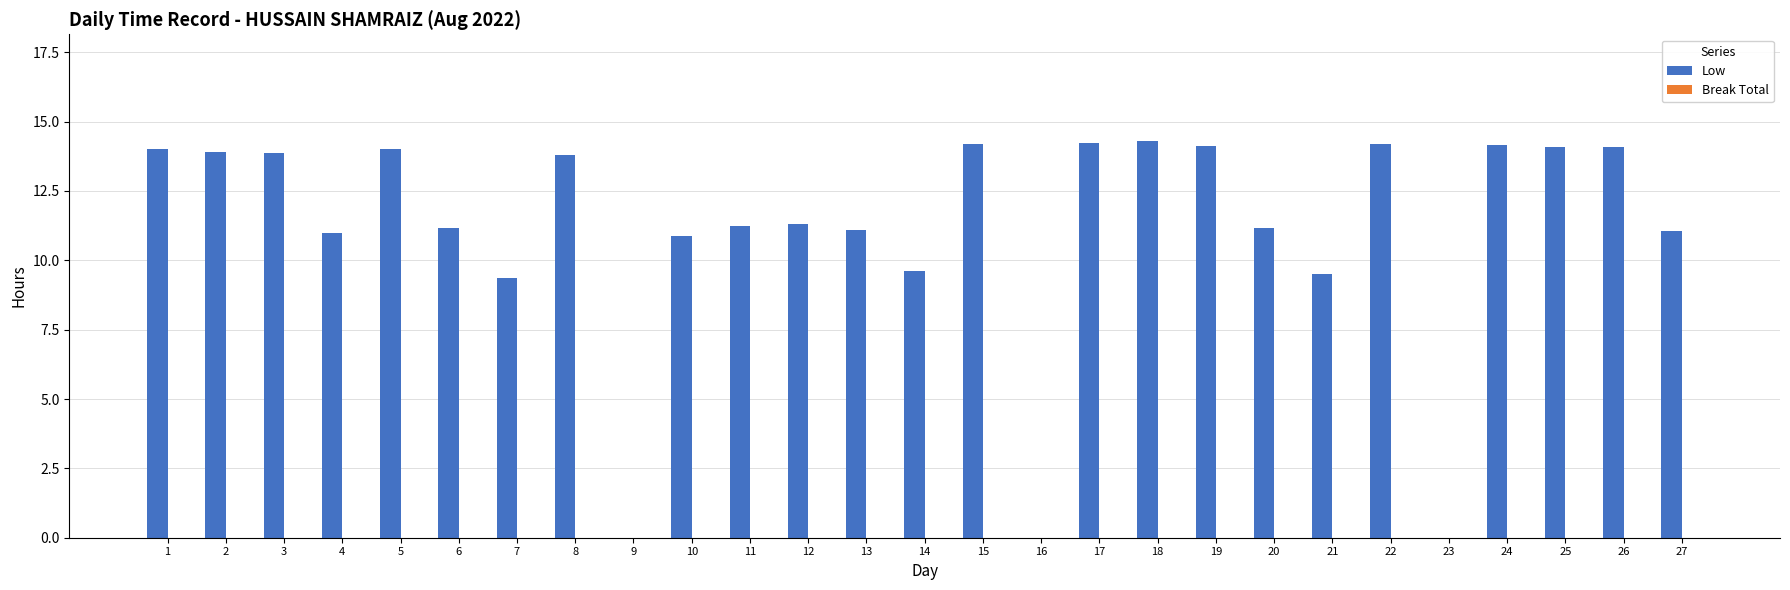

What is the sum of the values at 27 and 19?

25.2